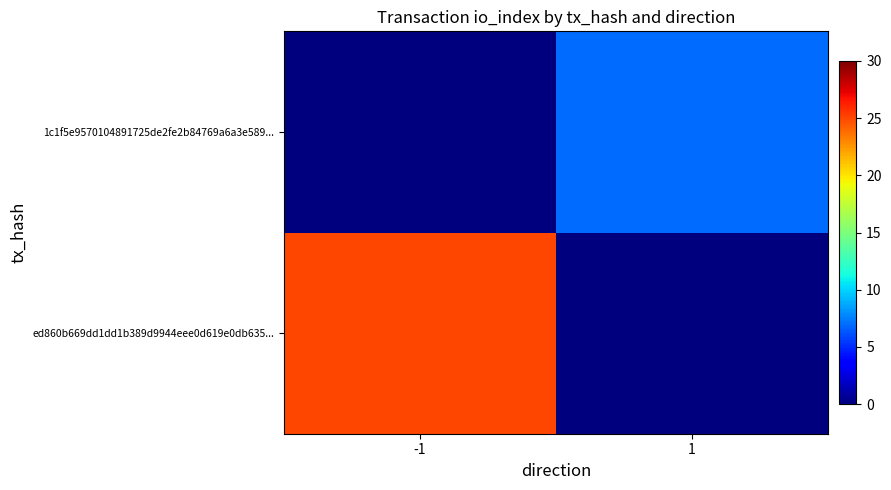

Reading left to right, transcribe all the data shown in this chart.

ed860b669dd1dd1b389d9944eee0d619e0db635...: -1=25	1=0
1c1f5e9570104891725de2fe2b84769a6a3e589...: -1=0	1=7